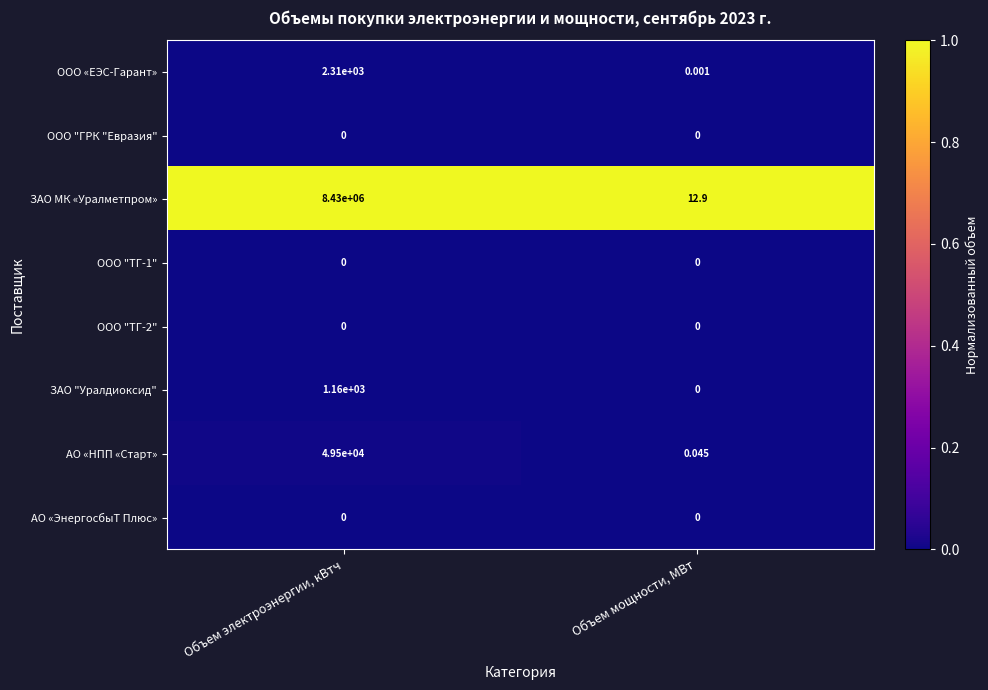

Which series has the largest range (max minus min)?

ЗАО МК «Уралметпром»